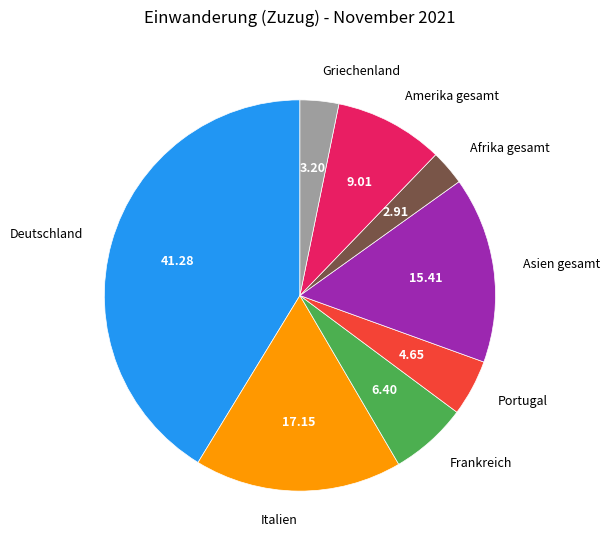

Is there a majority slice in this chart?

No